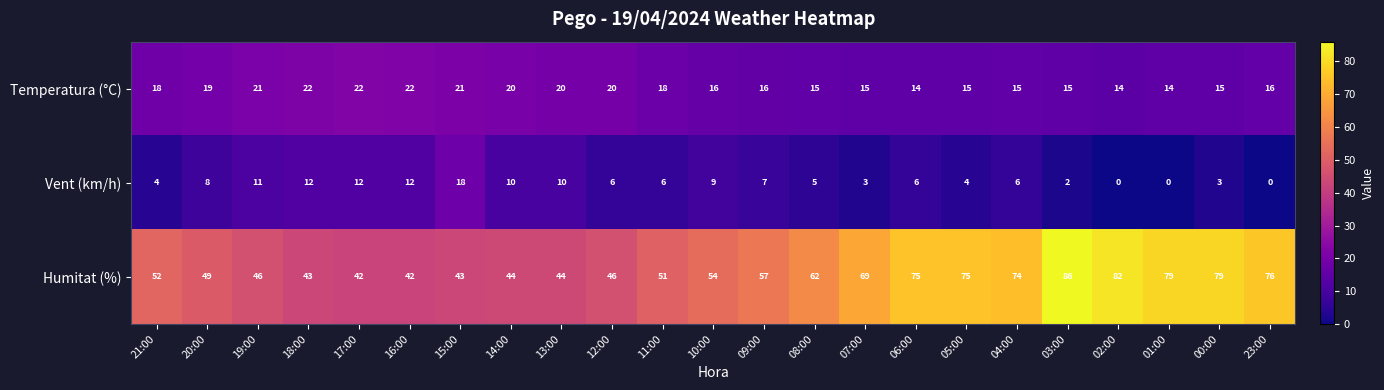

What is the difference between the maximum and minimum values in the Vent (km/h) series?

18